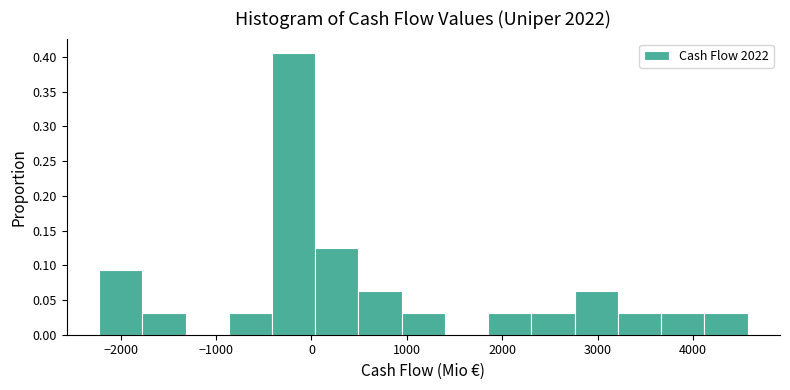

Reading left to right, transcribe this chart: for each bar, give the range it covers on the x-axis and its height. Neither the bar edges nor the heights are printed on the chart, so give them approximately, as read against the axes.

-2200 to -1800: 0.095
-1800 to -1300: 0.030
-1300 to -900: 0
-900 to -400: 0.030
-400 to 0: 0.405
0 to 500: 0.125
500 to 900: 0.065
900 to 1400: 0.030
1400 to 1900: 0
1900 to 2300: 0.030
2300 to 2800: 0.030
2800 to 3200: 0.065
3200 to 3700: 0.030
3700 to 4100: 0.030
4100 to 4600: 0.030